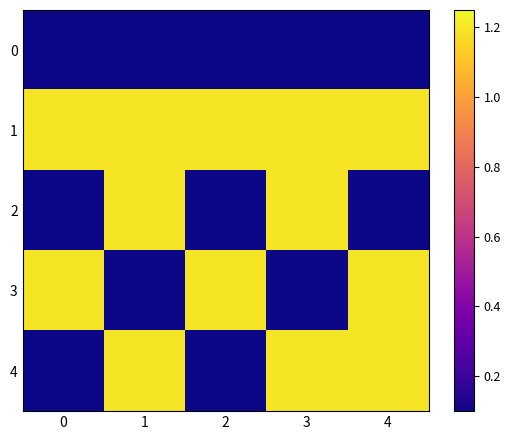

Which has a higher value, 1 or 3?

1